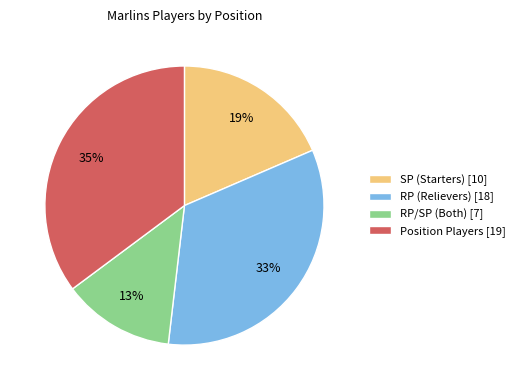

Is there any slice that represents more than half of the pie?

No